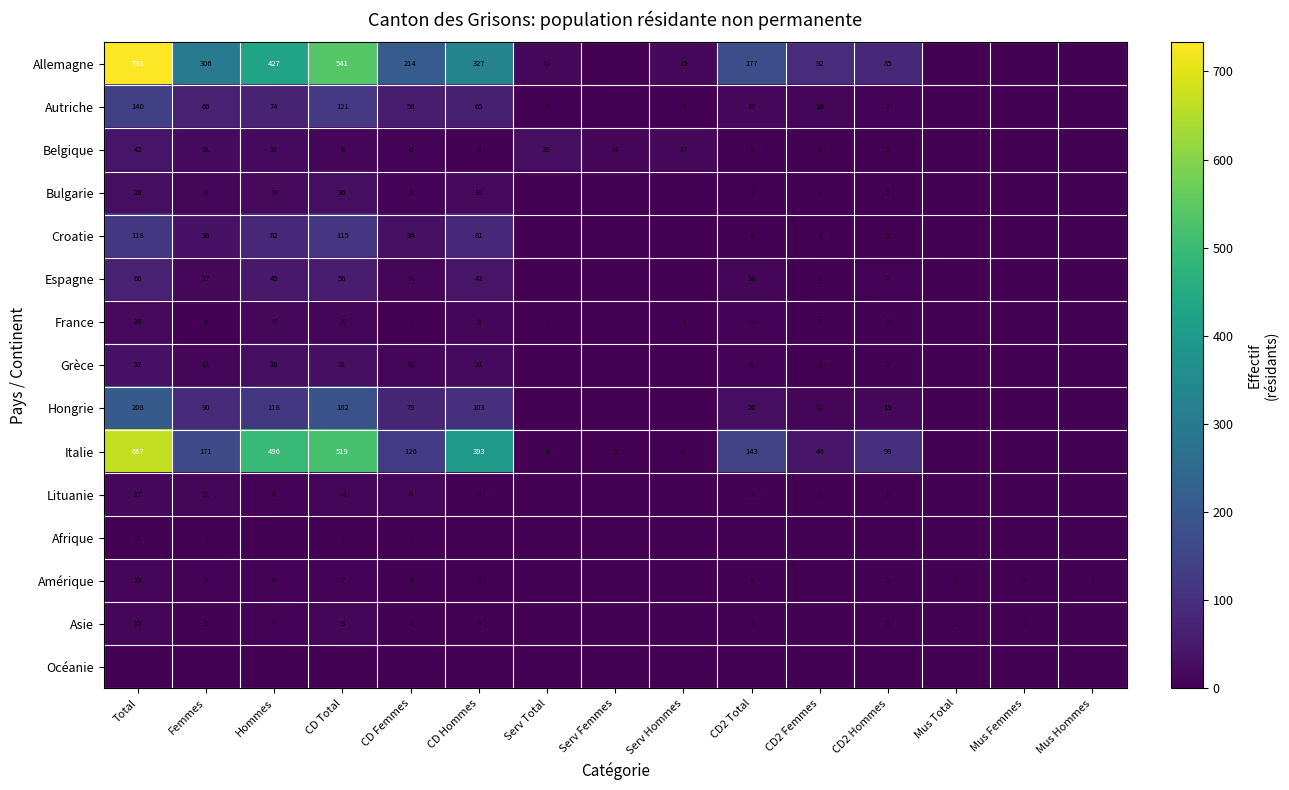

At which category is the sum across all series the highest?

Total